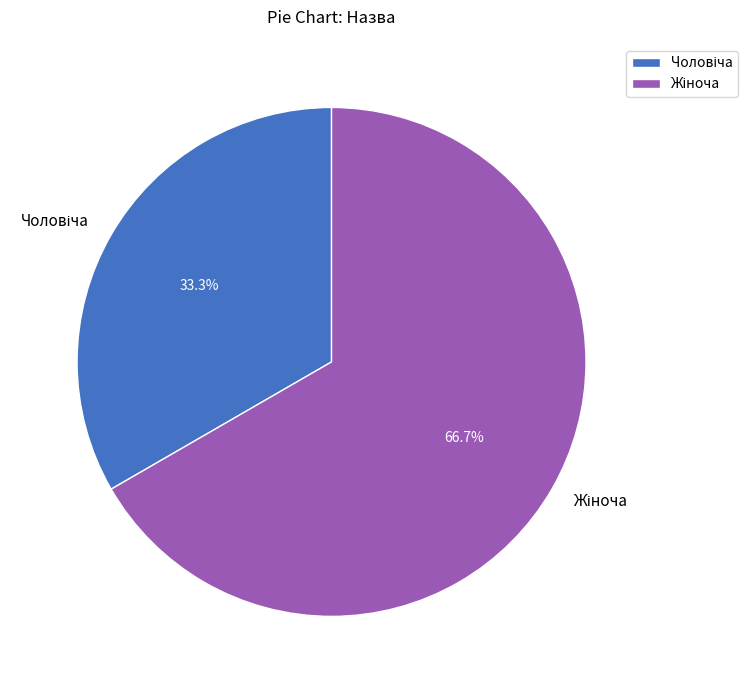

Is there any slice that represents more than half of the pie?

Yes